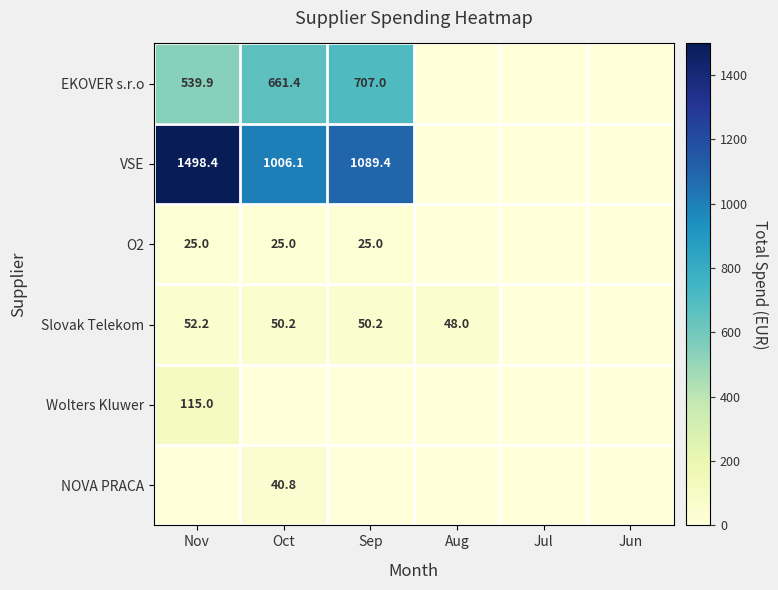

The value of Slovak Telekom at Sep is 50.2. True or false?

True